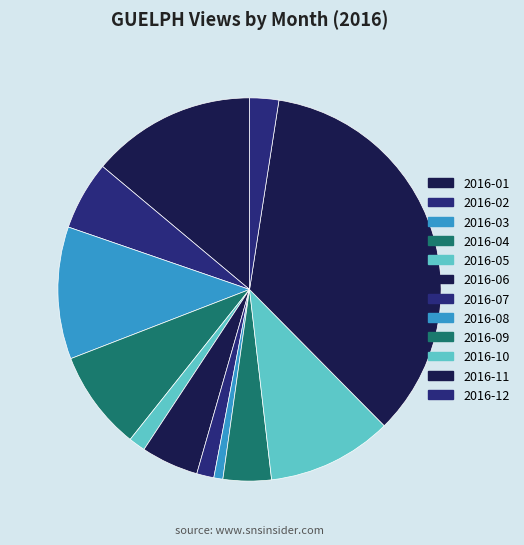

Between 2016-04 and 2016-11, which is larger?

2016-11